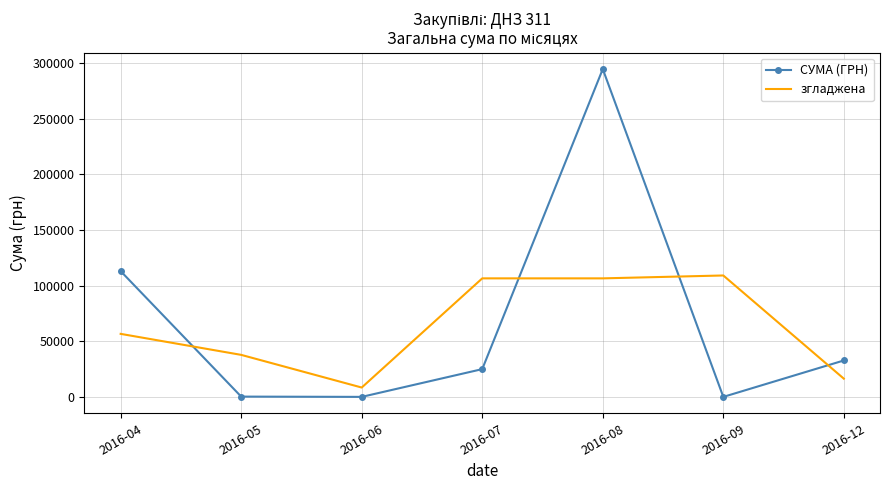

List the series in order of their overall mean, highest first.

СУМА (ГРН), згладжена